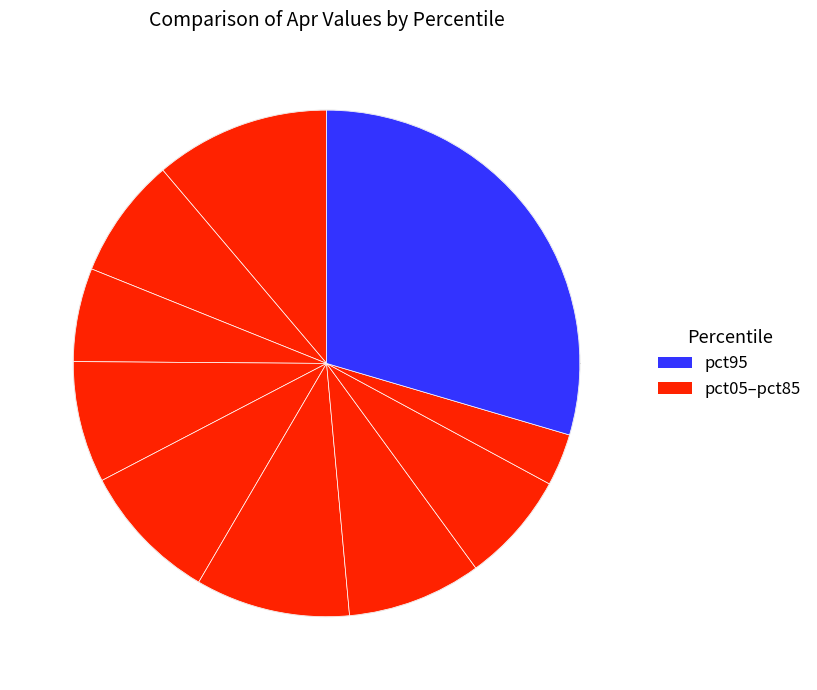

How many slices are in this pie chart?

10